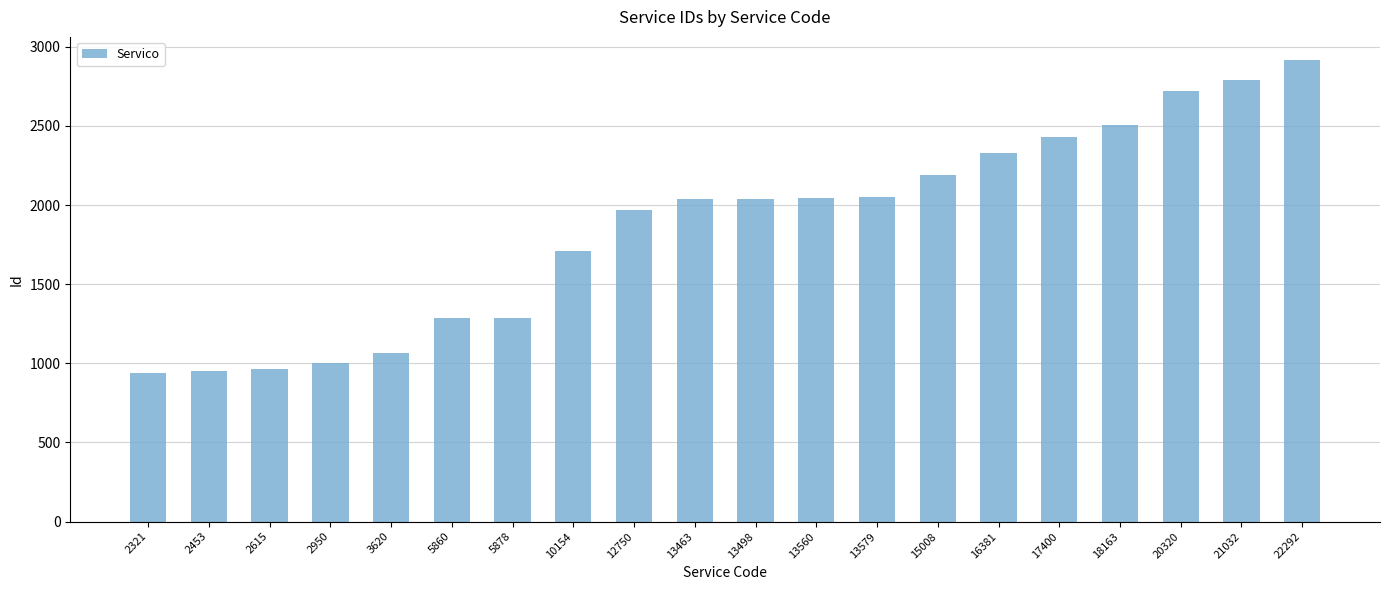

What is the sum of all values?

37208